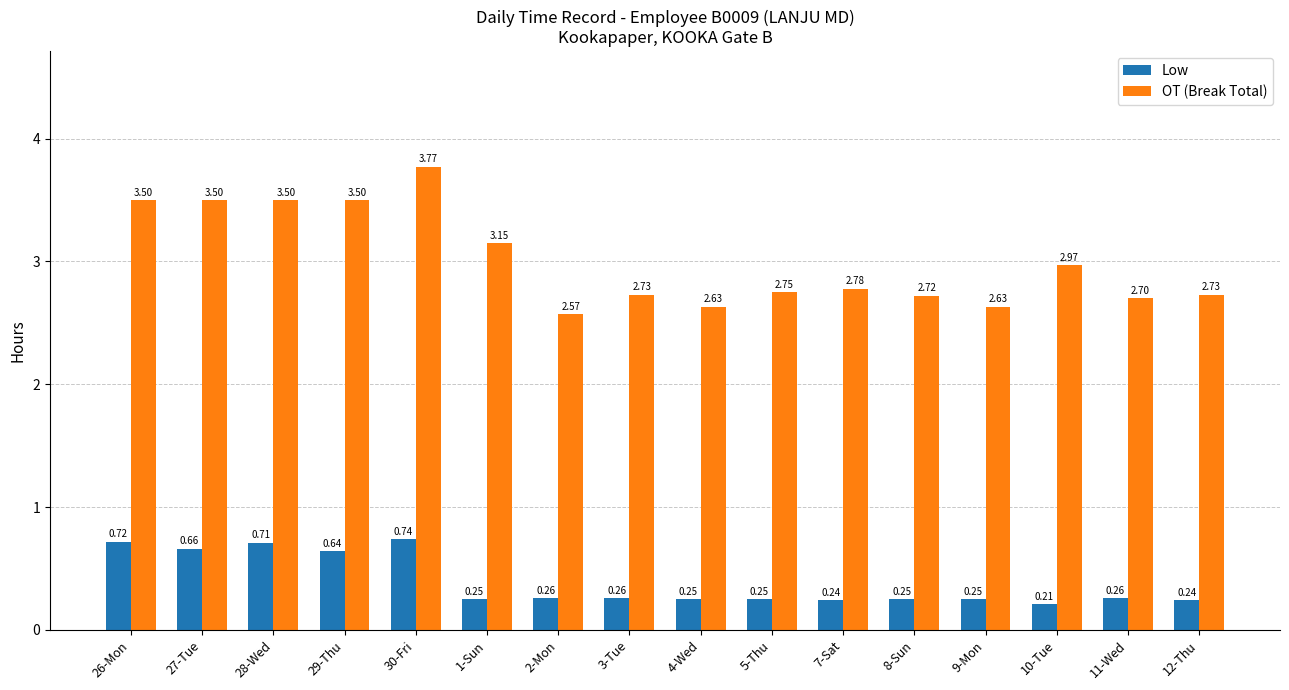

At which label is OT (Break Total) closest to 3?

10-Tue